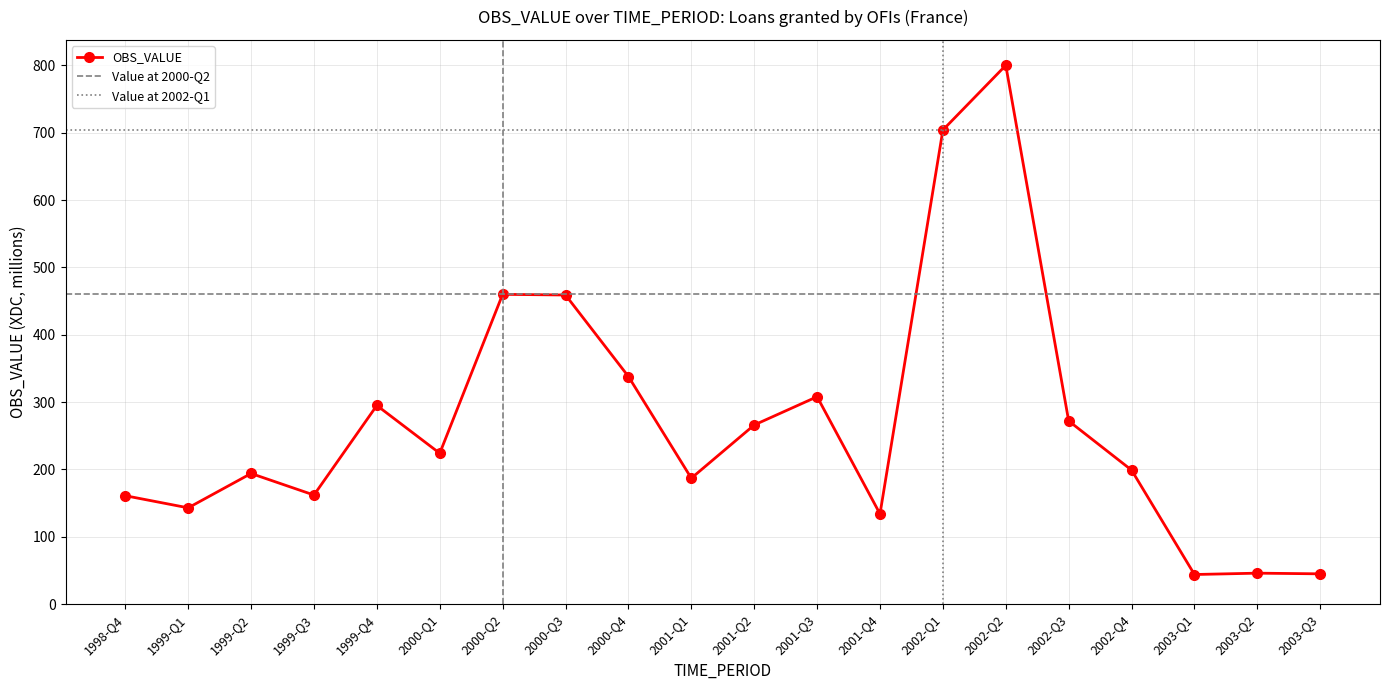

At which label does the data first exceed 224?

1999-Q4